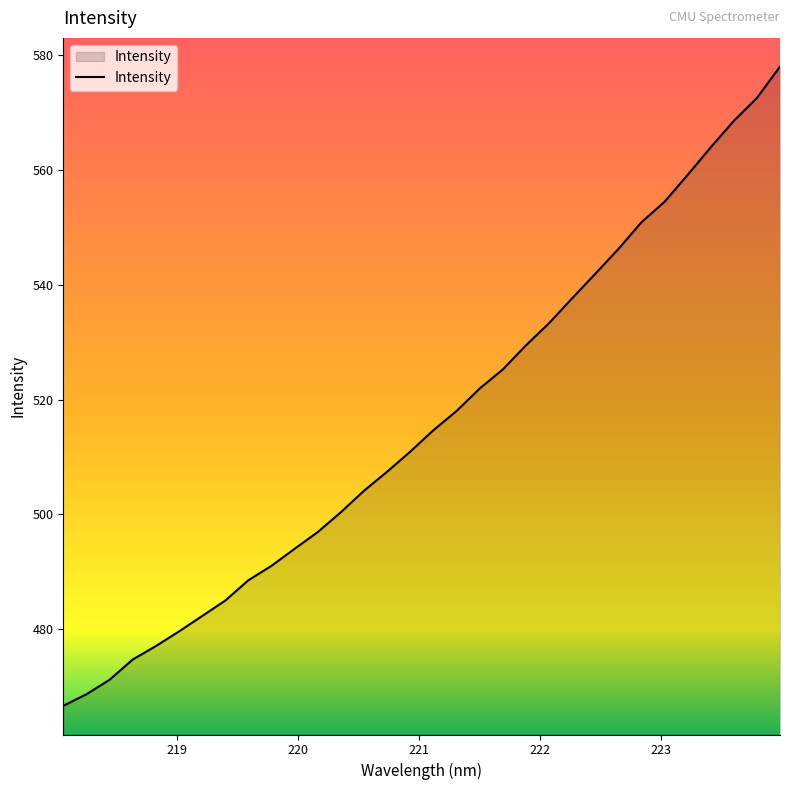

What is the smallest value displayed?

466.6